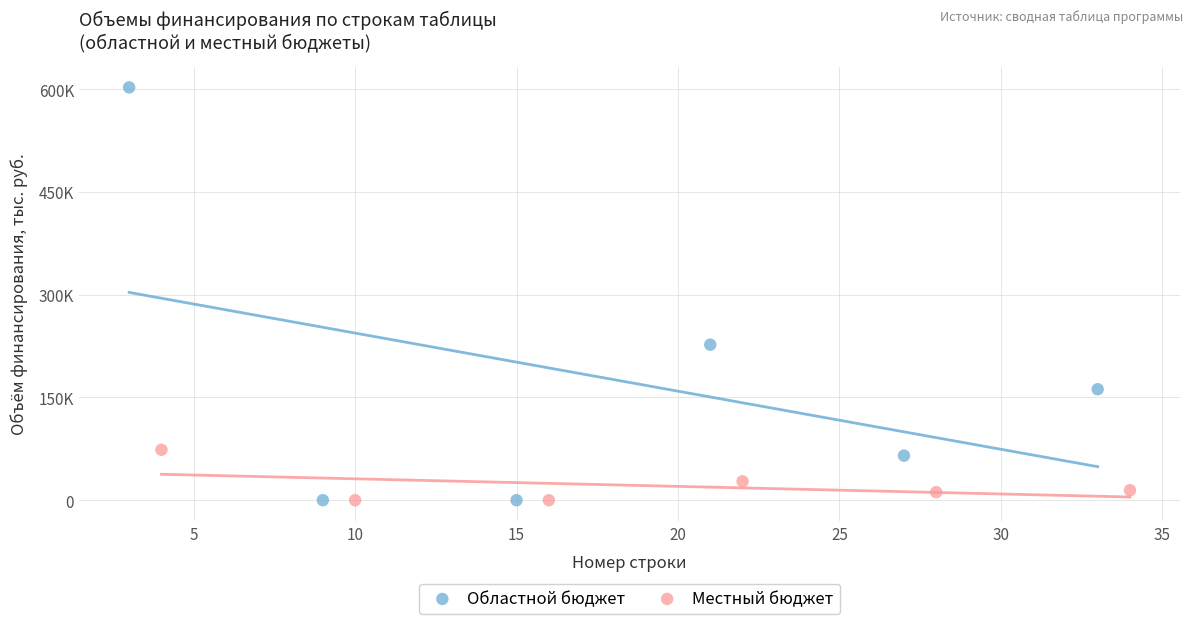

What are all the series names shown in the legend?

Областной бюджет, Местный бюджет